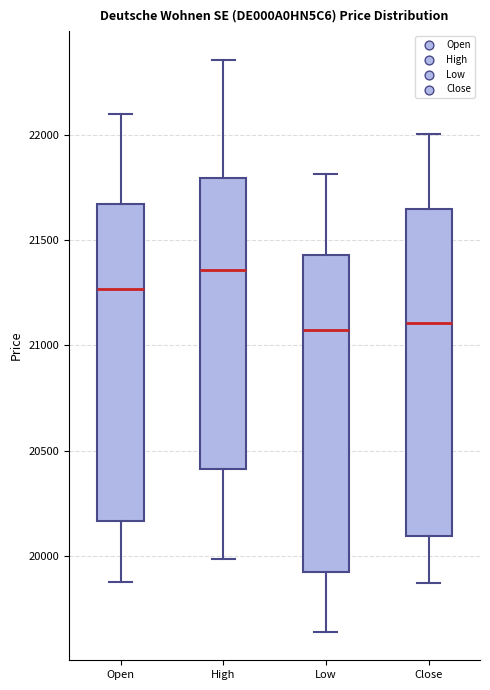

Where is the lower edge of the box for Low on the y-axis? The values are not printed on the chart, so give them approximately, as read against the axis.

19900